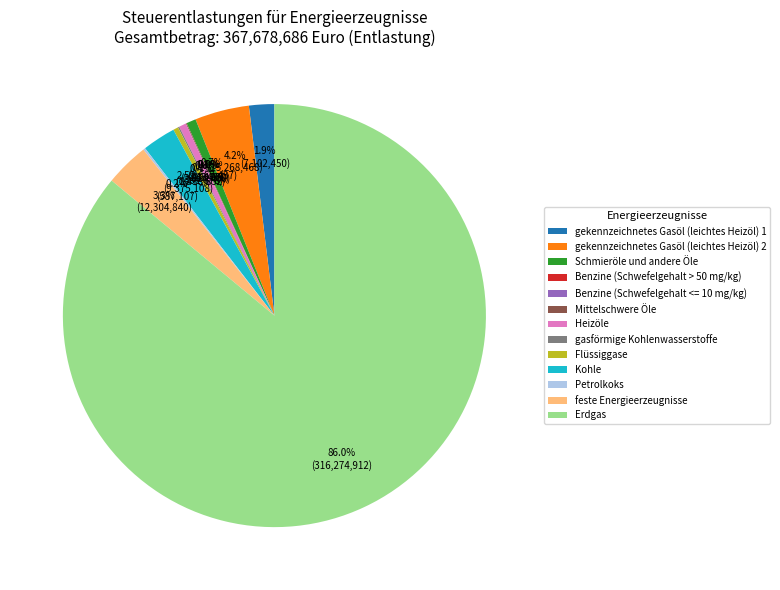

True or false: feste Energieerzeugnisse accounts for 3% of the total.

True